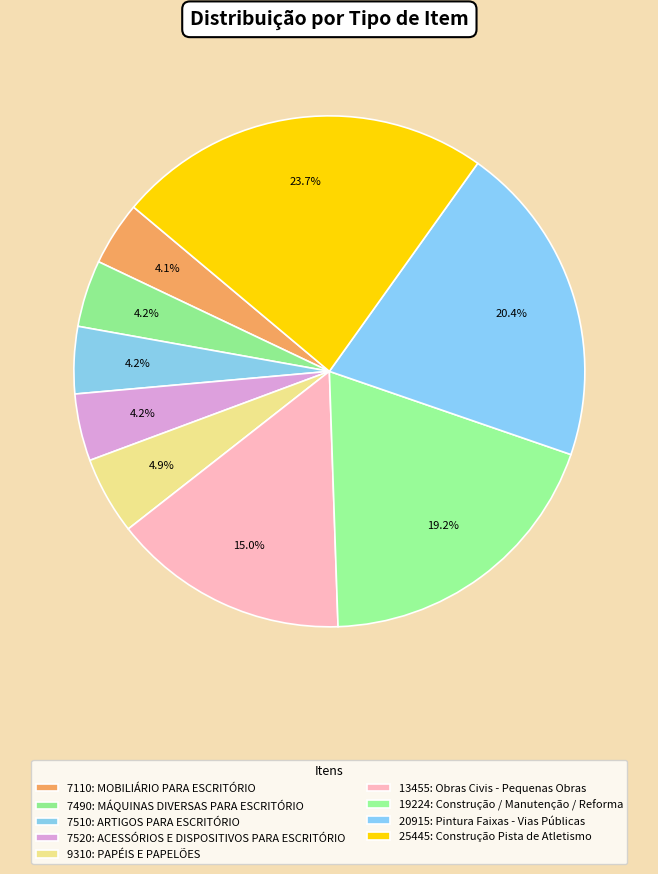

Is there a majority slice in this chart?

No